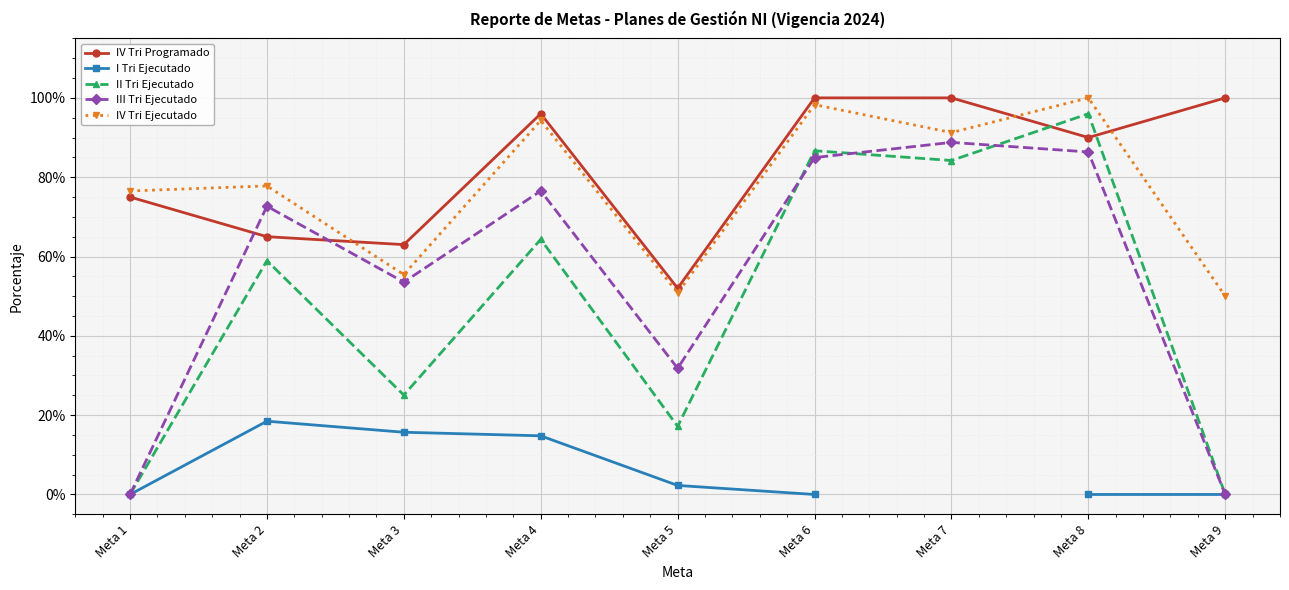

Is this an area chart (filled region under the line)?

No